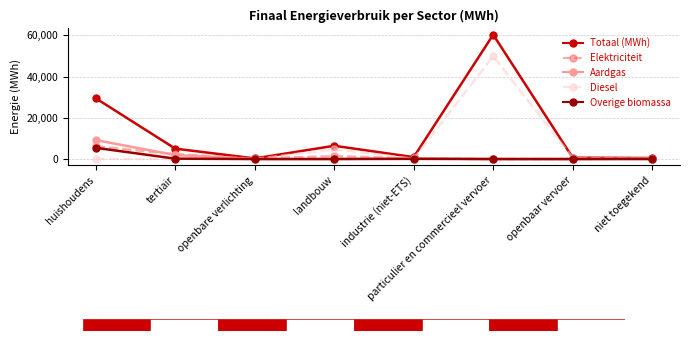

What is the value of the Aardgas point at the 1st from the left?

9203.9